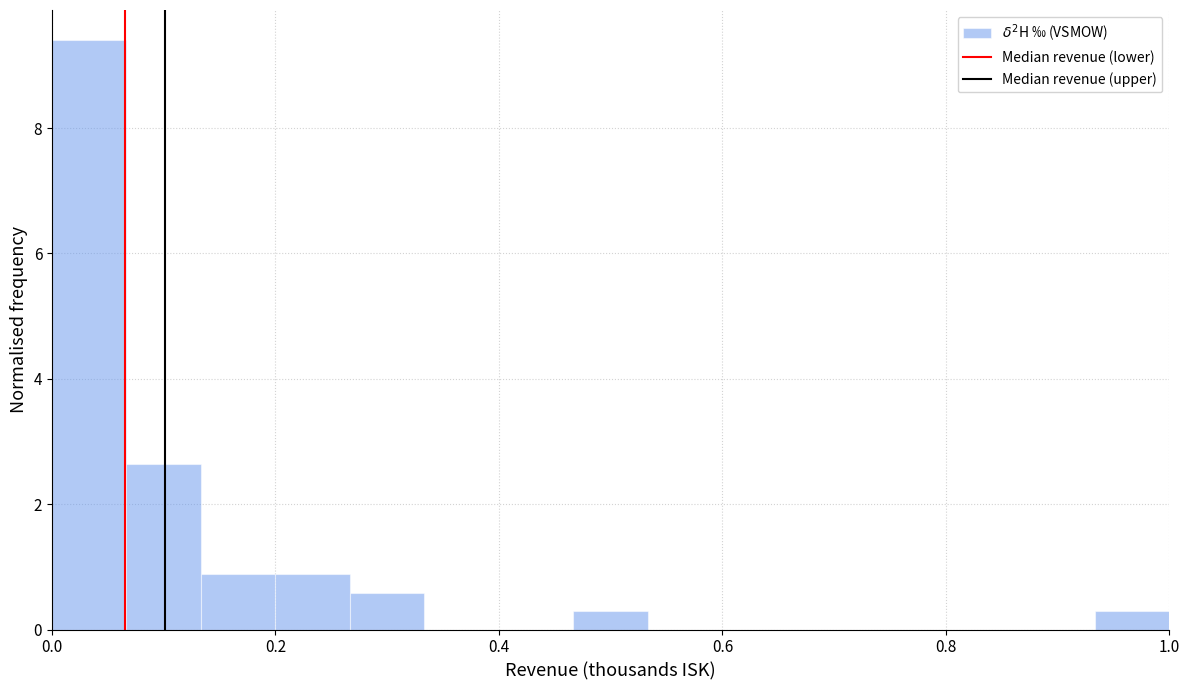

Read against the x-axis, roughly where is the centre of the tallest bar?

0.04